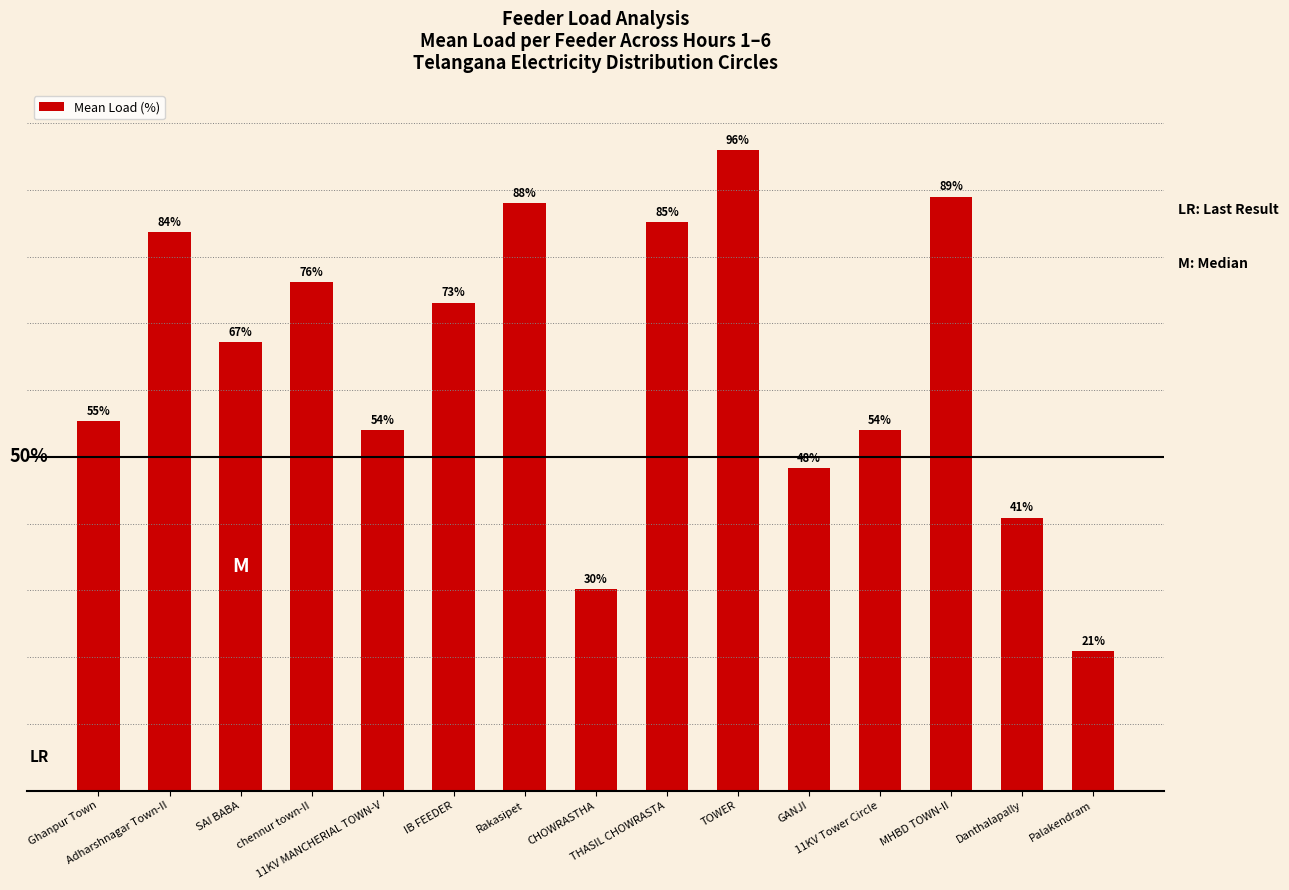

Reading left to right, list all the values displayed in this chart.

55.4	83.7	67.2	76.2	54.0	73.1	88.1	30.1	85.1	96.0	48.3	54.0	89.0	40.9	20.9